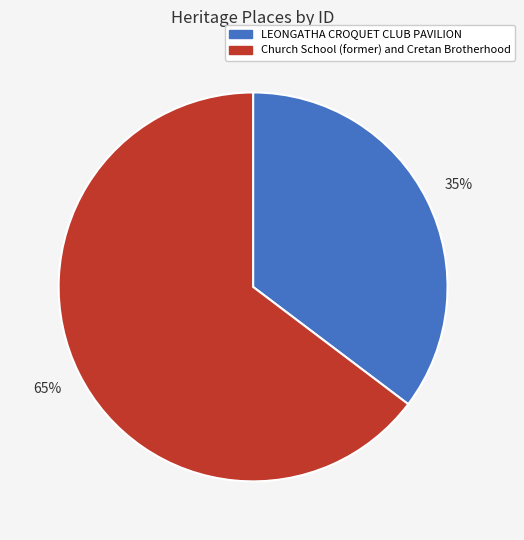

Which category has the smallest portion of the pie?

LEONGATHA CROQUET CLUB PAVILION